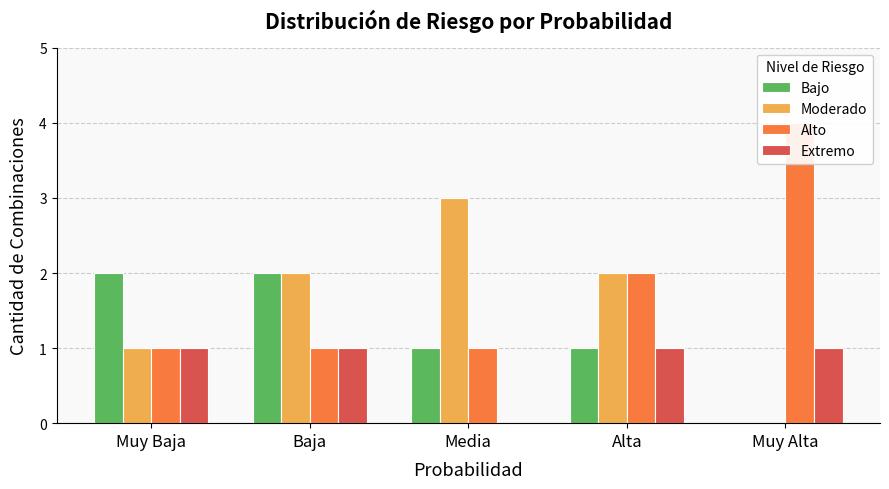

What position from the left is Baja?

2